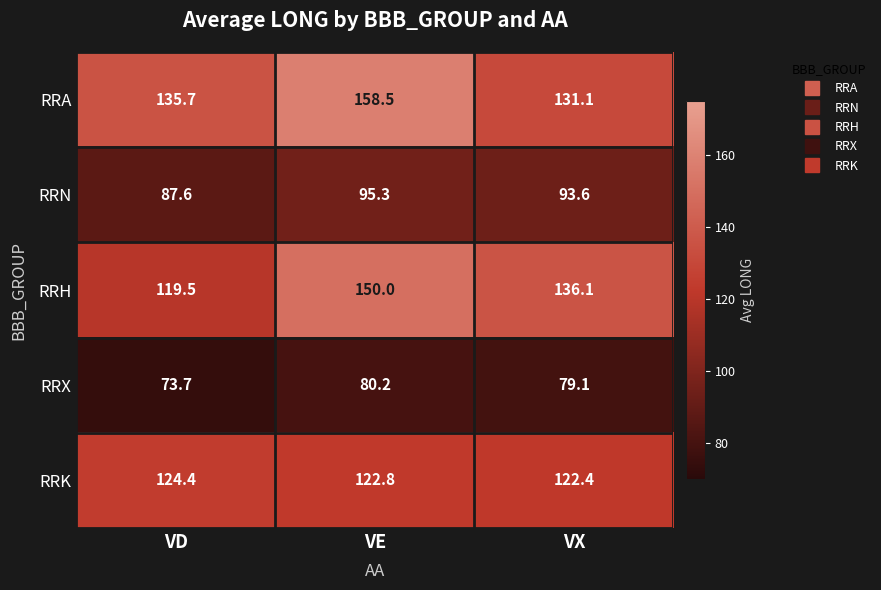

List the series in order of their peak value, lowest first.

RRX, RRN, RRK, RRH, RRA